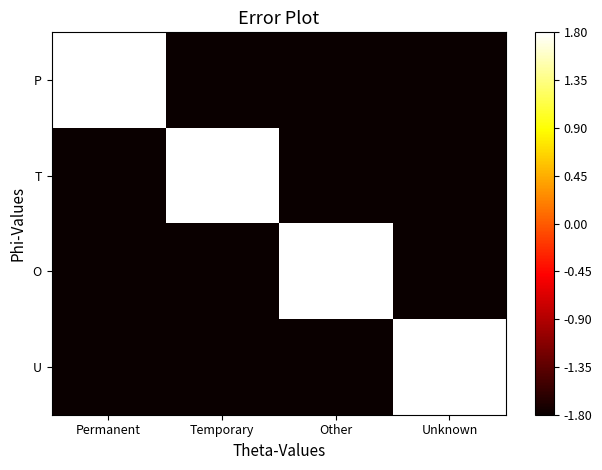

How many series are shown in this chart?

4